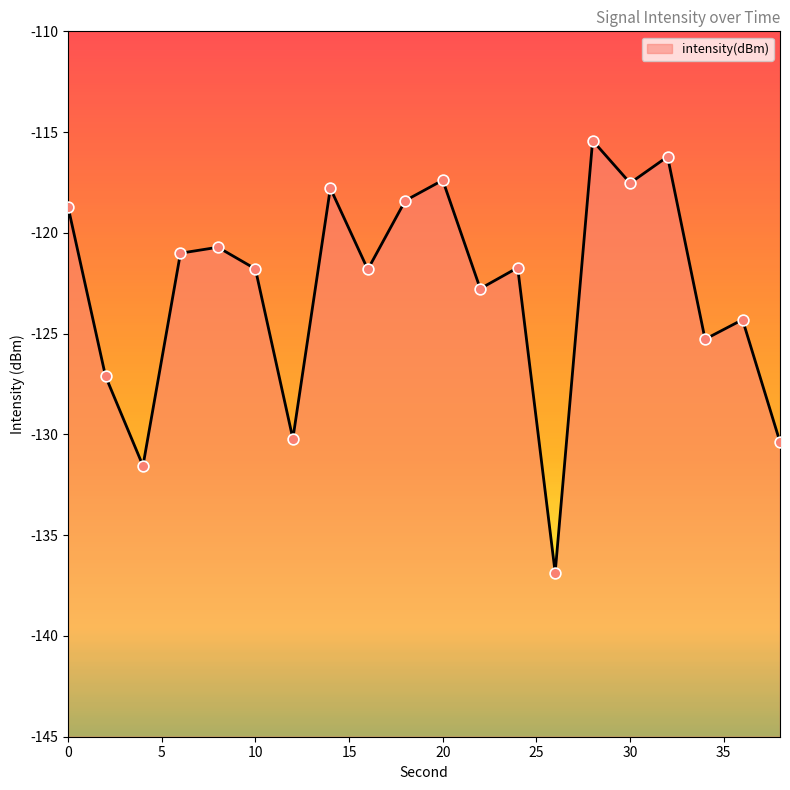

Which has a higher value, 30 or 6?

30